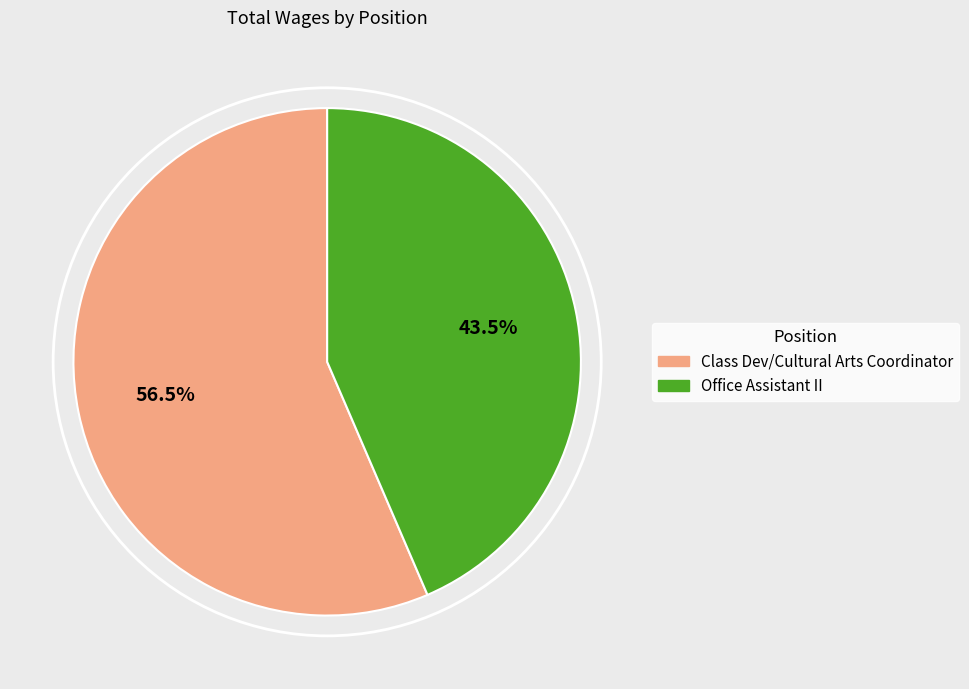

How many slices are in this pie chart?

2